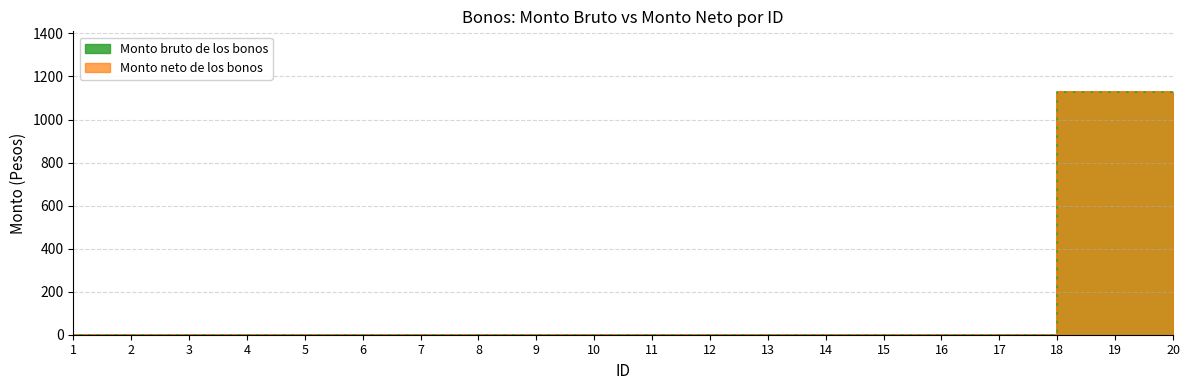

What is the greatest value displayed?

1127